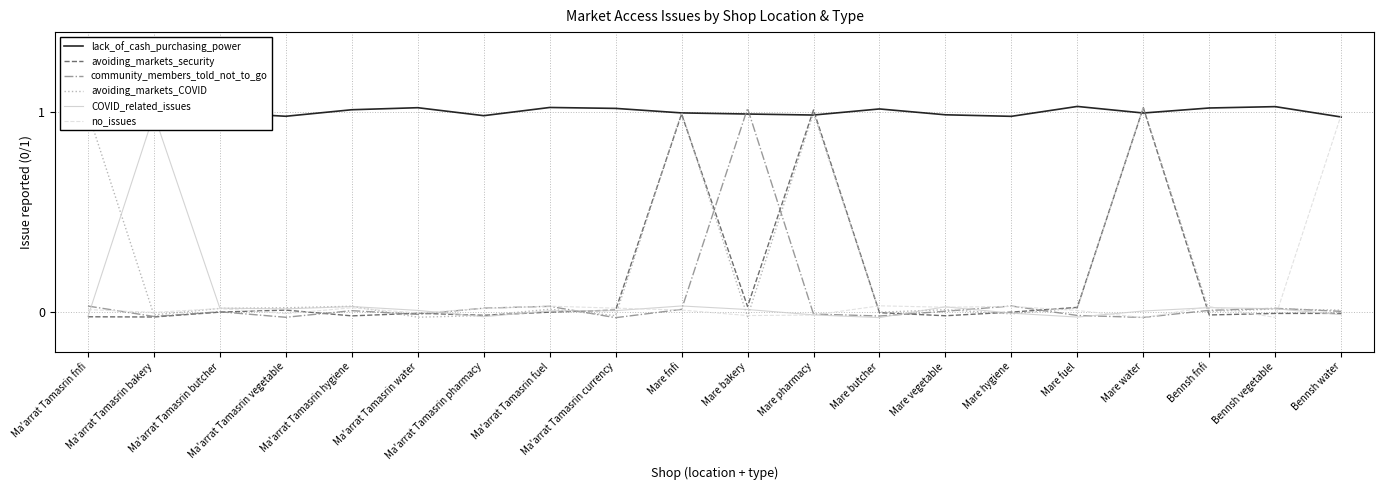

The community_members_told_not_to_go series shows -0.0 at Ma'arrat Tamasrin butcher. True or false?

True